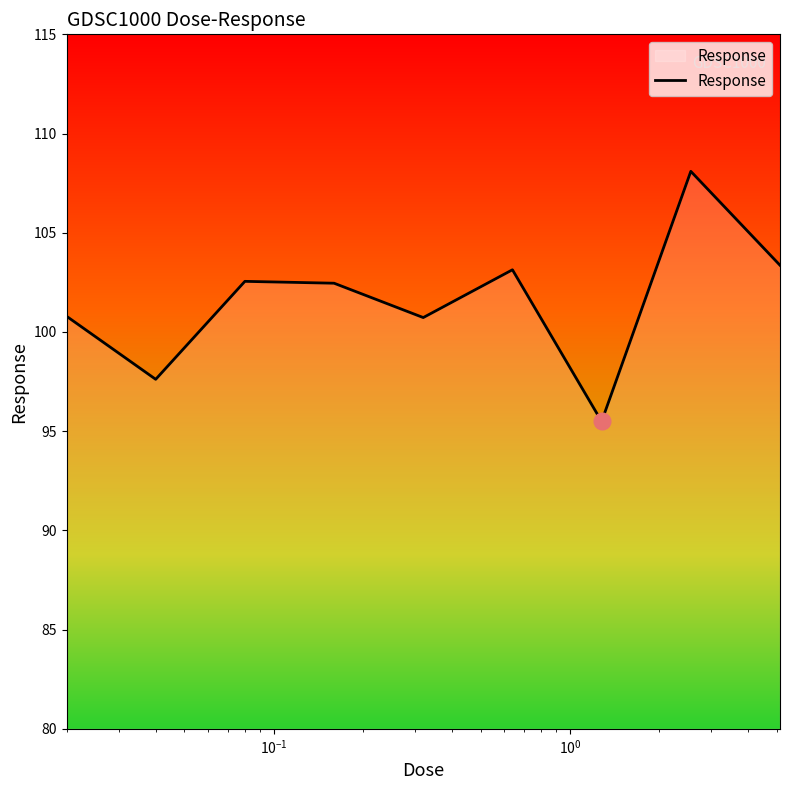

What is the maximum value shown in the chart?

108.1